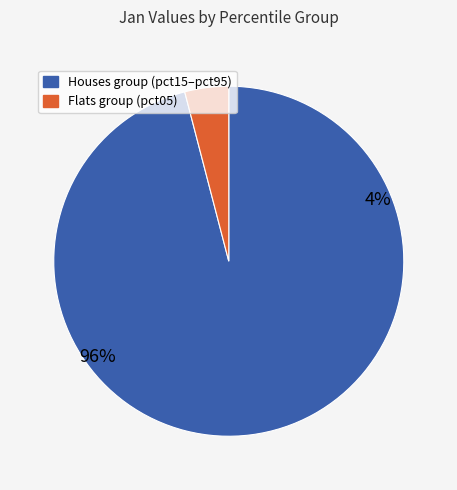

Is it true that pct65 is 21% of the pie?

False